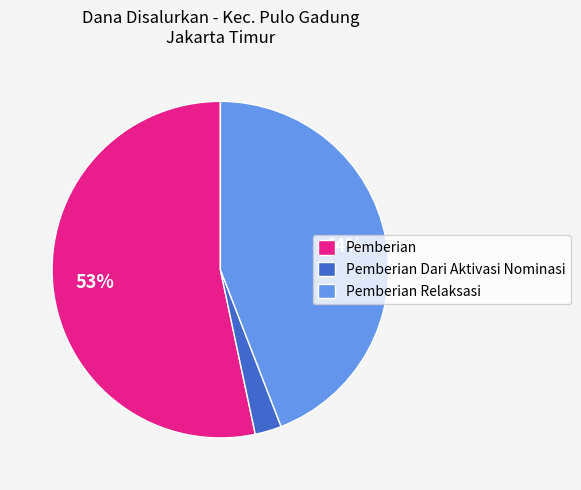

Rank the categories by value from highest to lowest.

Pemberian, Pemberian Relaksasi, Pemberian Dari Aktivasi Nominasi